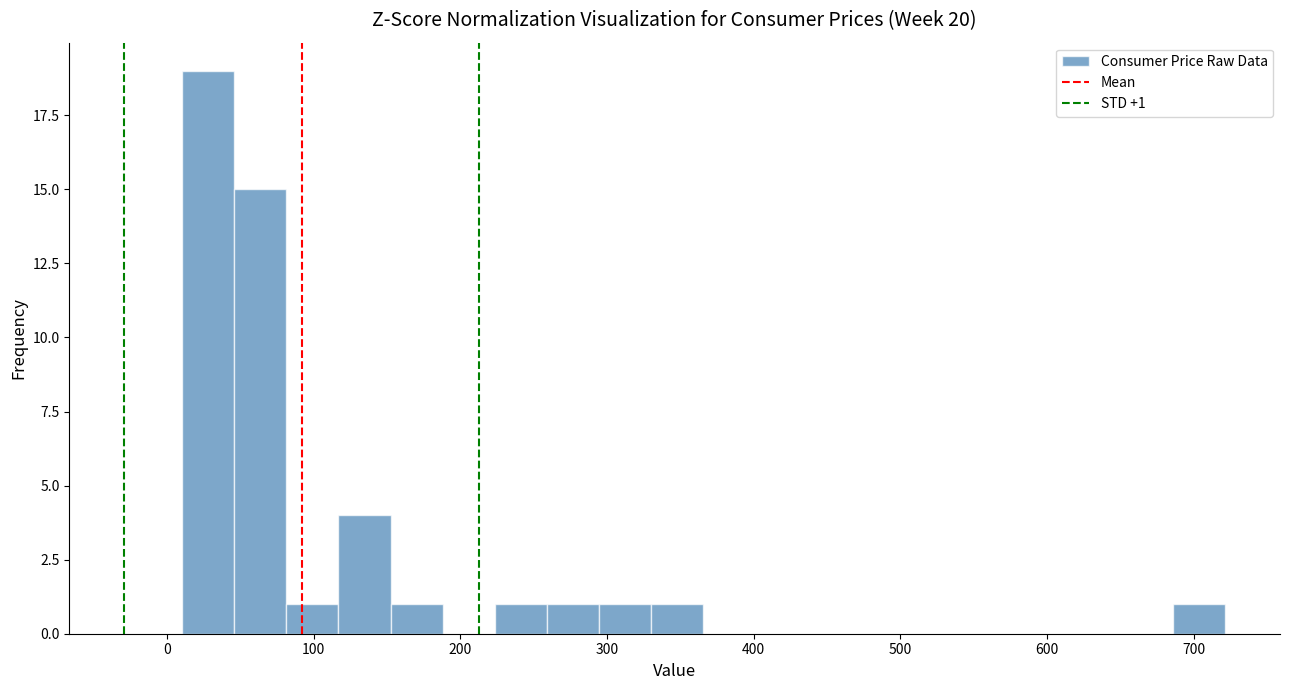

Around what value on the x-axis is the tallest bar? Give the approximate position of its centre, as read against the axis.

30